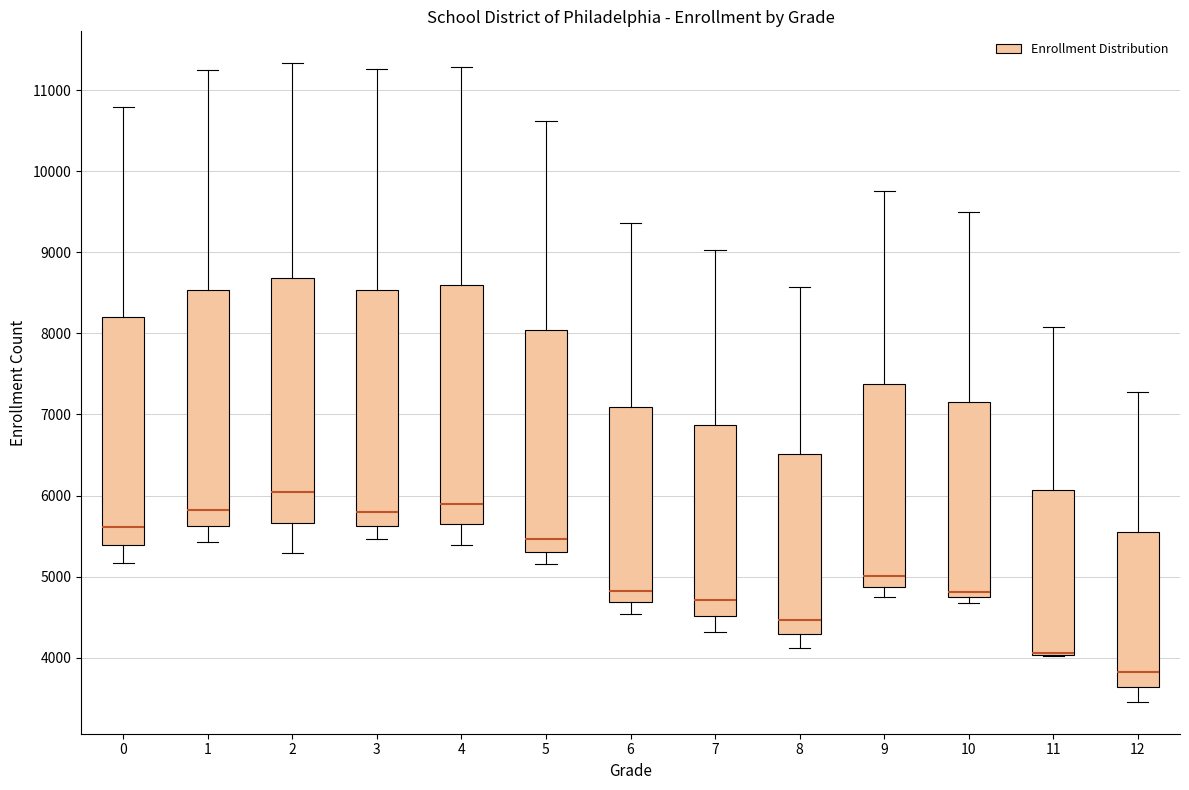

Reading left to right, read every box against the y-axis: the position of its median line, the range the box covers, and the ends of its whiskers. The values are not printed on the chart, so give them approximately, as read against the axis.

0: median 5600, box 5400 to 8200, whiskers 5200 to 10800
1: median 5800, box 5600 to 8500, whiskers 5400 to 11200
2: median 6000, box 5700 to 8700, whiskers 5300 to 11300
3: median 5800, box 5600 to 8500, whiskers 5500 to 11300
4: median 5900, box 5600 to 8600, whiskers 5400 to 11300
5: median 5500, box 5300 to 8000, whiskers 5200 to 10600
6: median 4800, box 4700 to 7100, whiskers 4500 to 9400
7: median 4700, box 4500 to 6900, whiskers 4300 to 9000
8: median 4500, box 4300 to 6500, whiskers 4100 to 8600
9: median 5000, box 4900 to 7400, whiskers 4700 to 9800
10: median 4800, box 4700 to 7200, whiskers 4700 (just below the box's lower edge) to 9500
11: median 4100 (drawn on the box's lower edge), box 4000 to 6100, whiskers 4000 to 8100
12: median 3800, box 3600 to 5500, whiskers 3500 to 7300